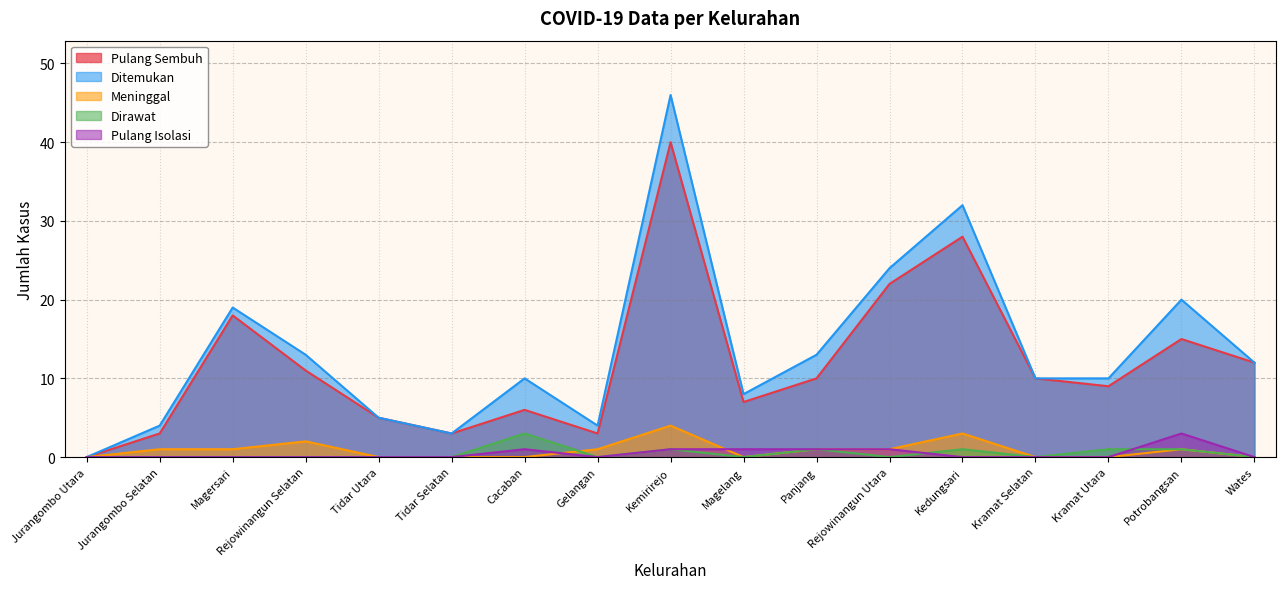

Which series changed the most between Rejowinangun Selatan and Magelang?

Ditemukan